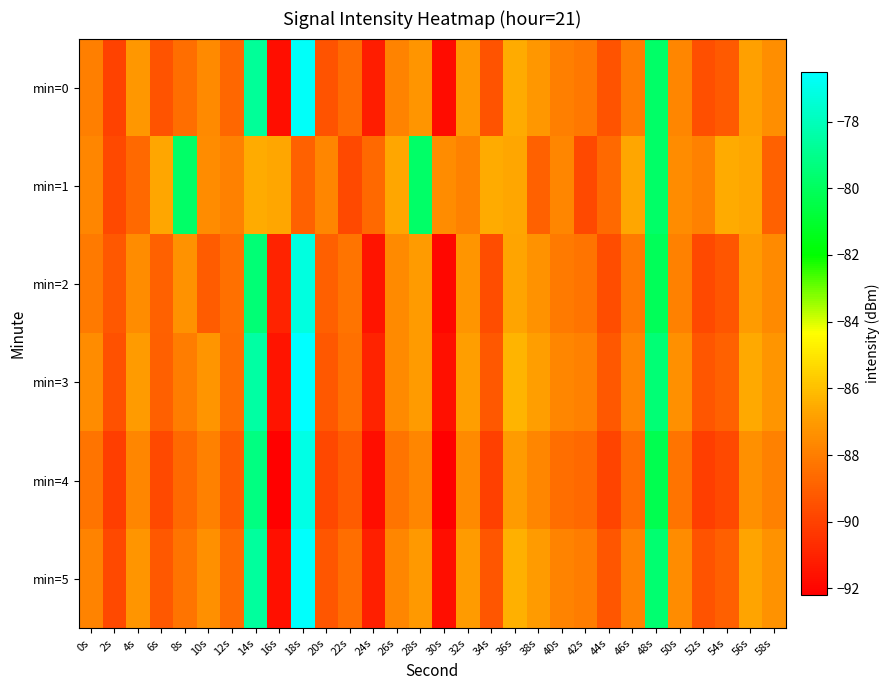

Which series changed the most between 8s and 10s?

min=1